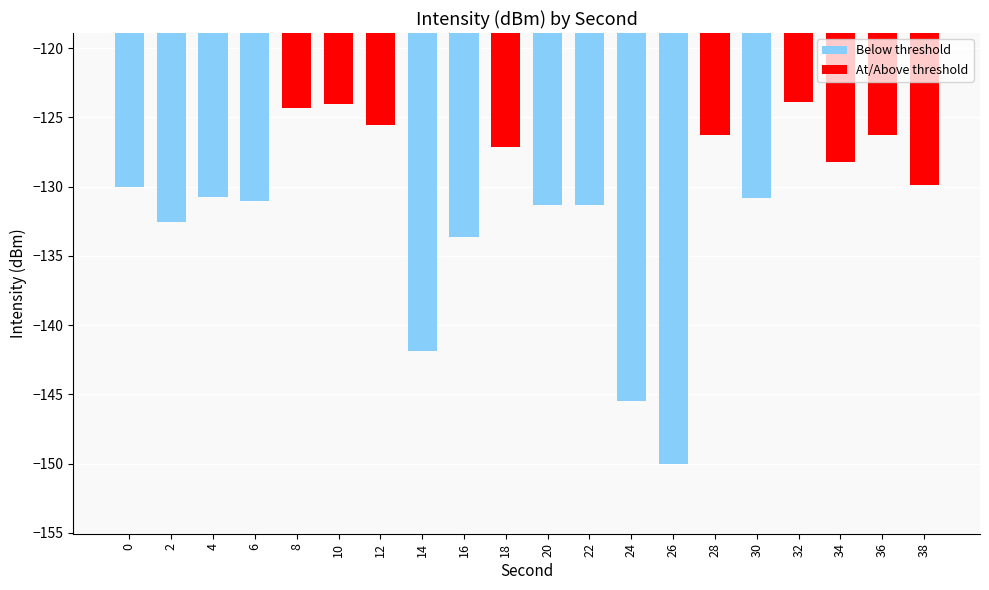

What is the smallest value displayed?

-150.1